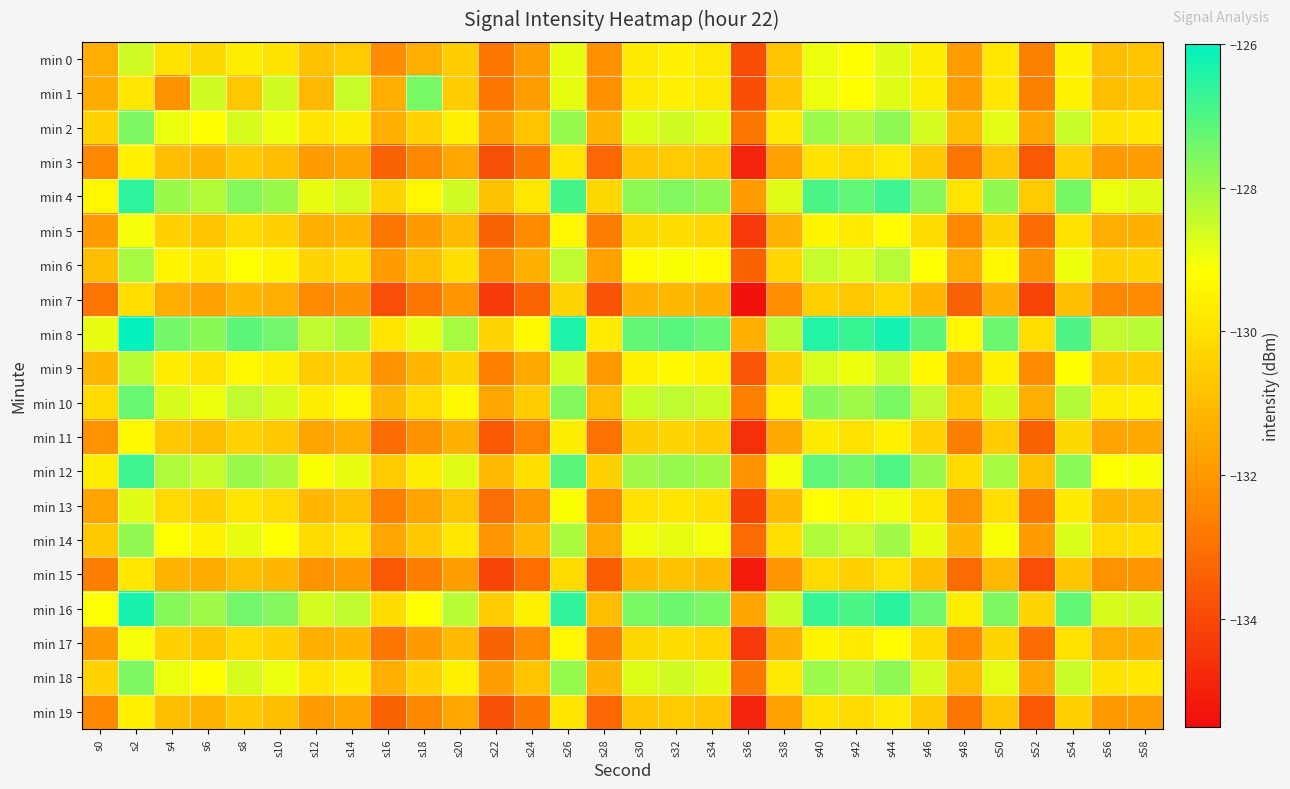

Which series has the largest total across all categories?

min 8